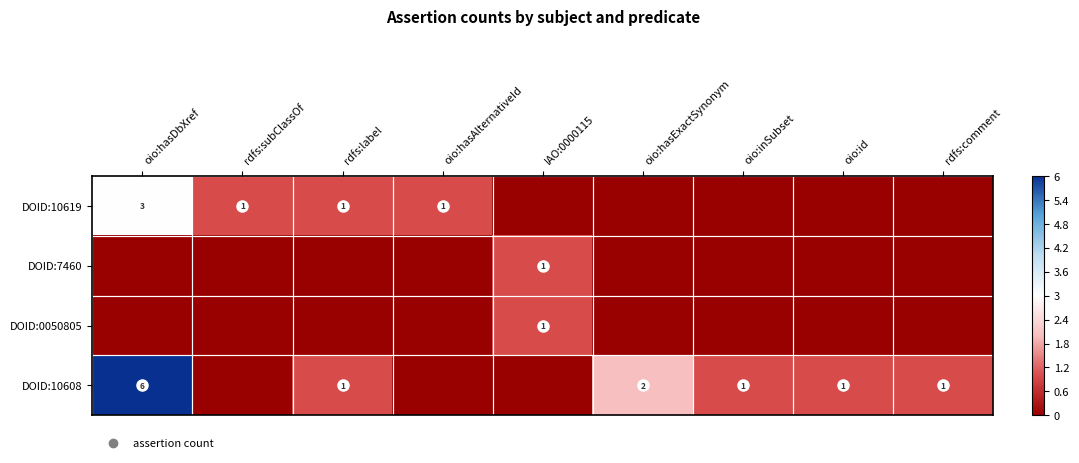

Between oio:hasExactSynonym and oio:inSubset, which series saw the biggest shift?

DOID:10608